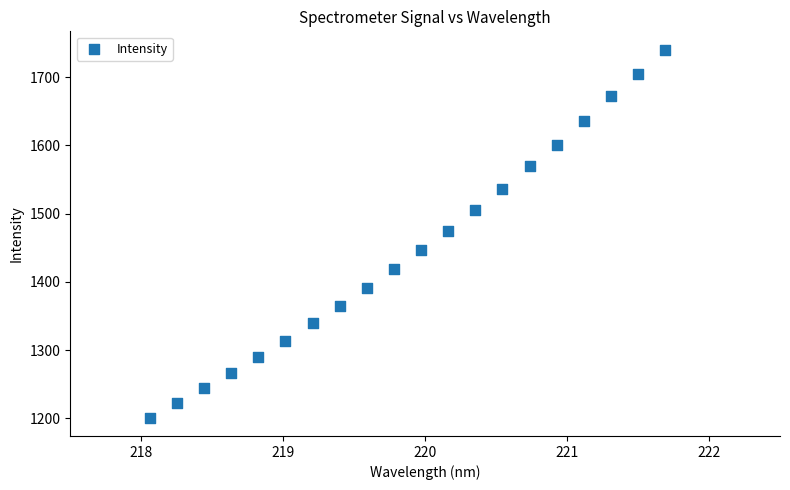

What is the range of X values (max minus min)?

3.6